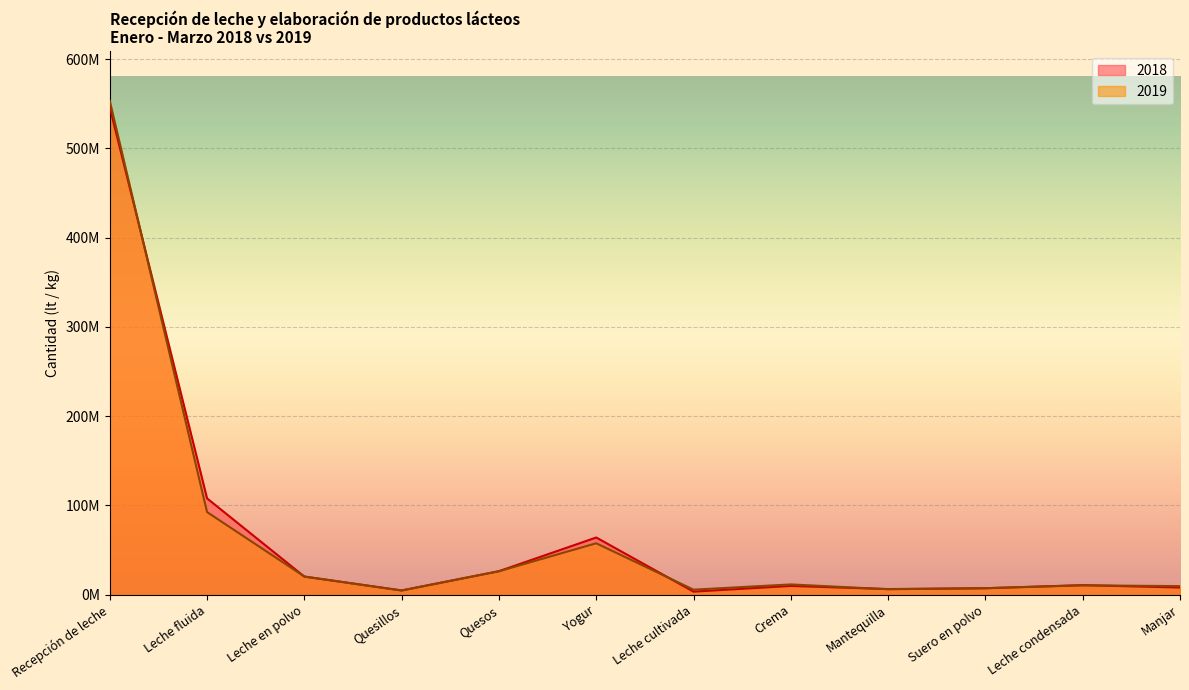

Which category has the lowest value in the 2019 line series?

Quesillos